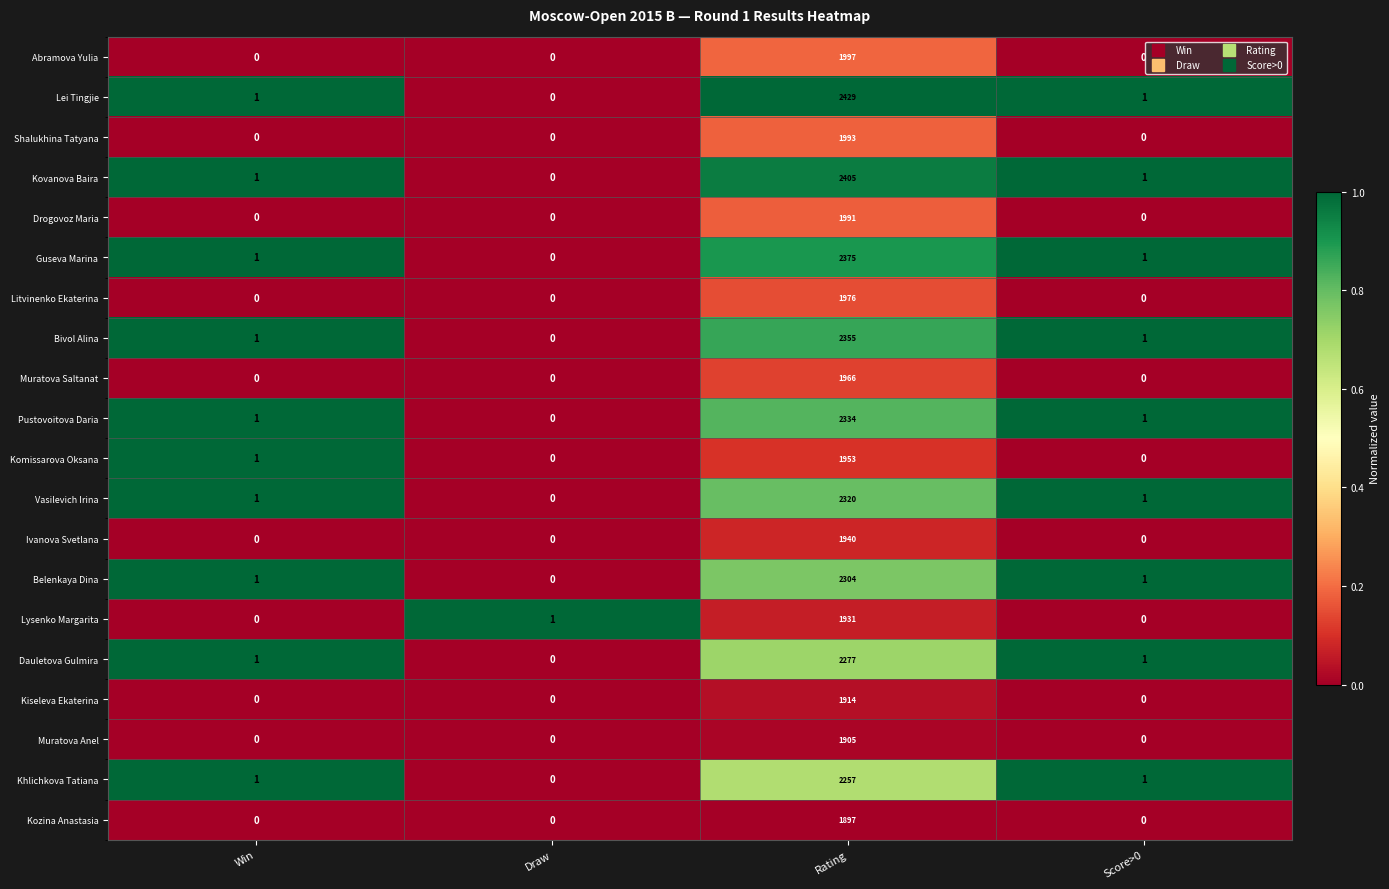

Is it true that Pustovoitova Daria equals 0 at Win?

False